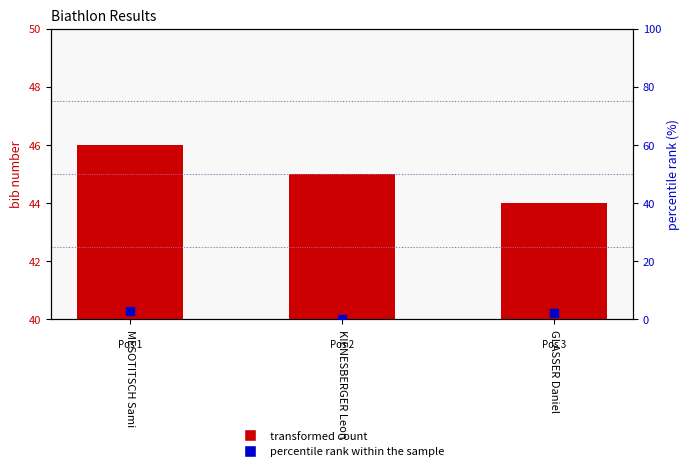

What are all the series names shown in the legend?

transformed count, percentile rank within the sample